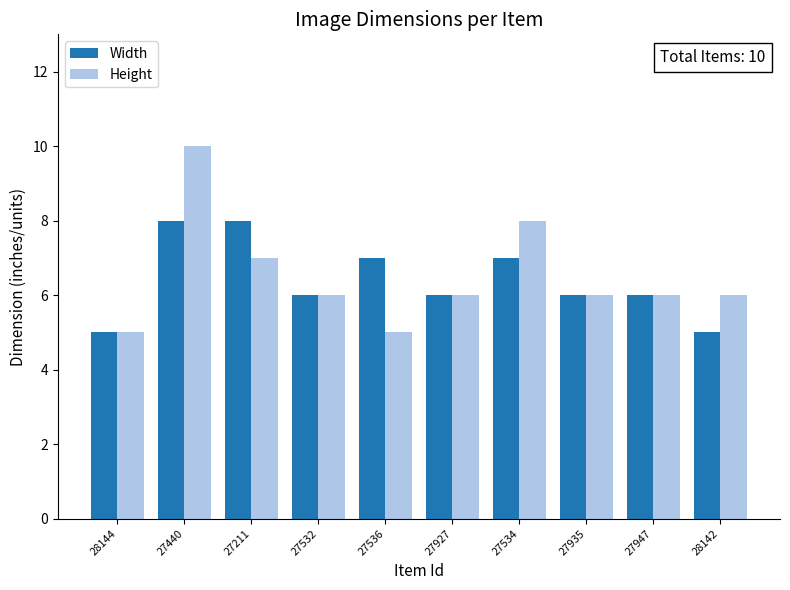

How many bars are there in each group?

2